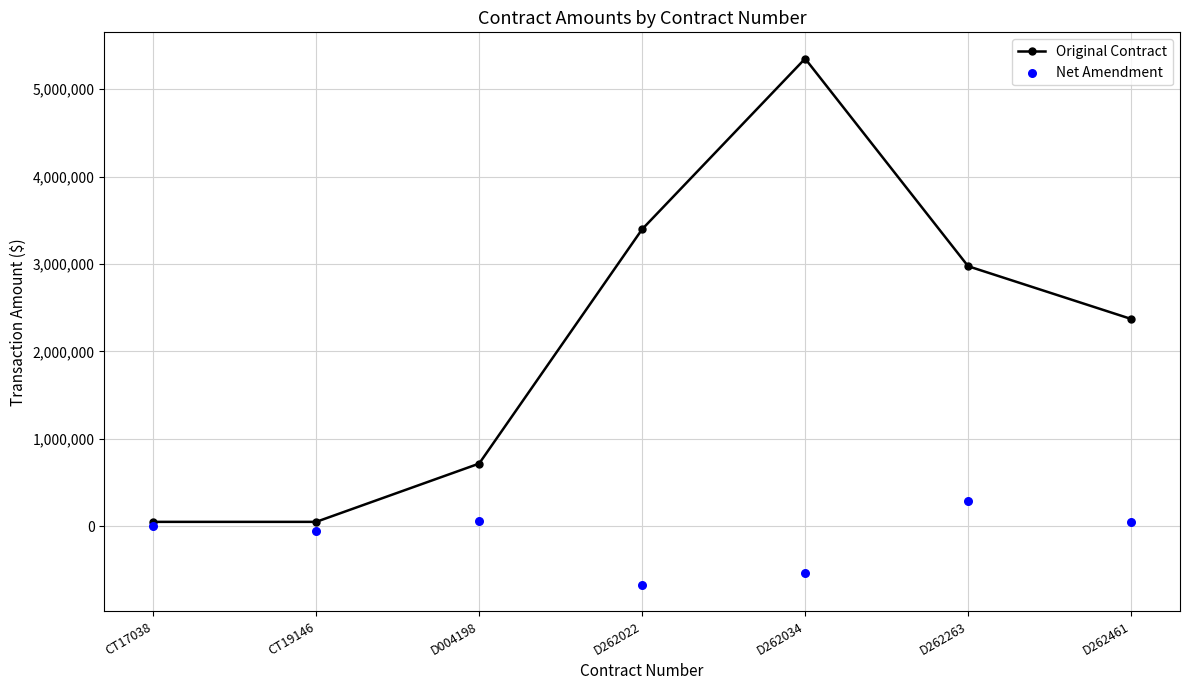

At which category is the sum across all series the highest?

D262034